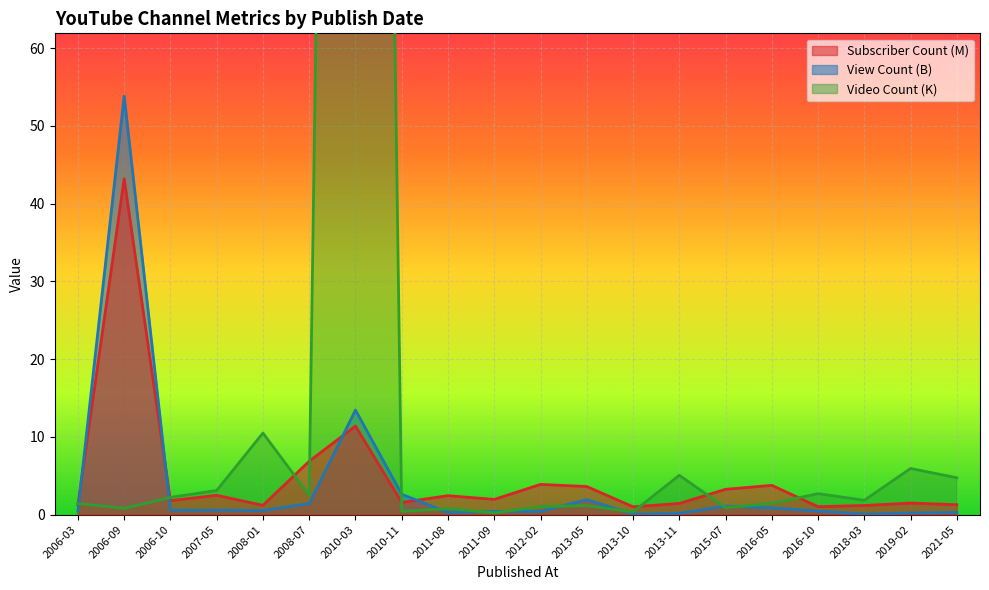

Where is Subscriber Count (M) nearest to the value 22?

2010-03